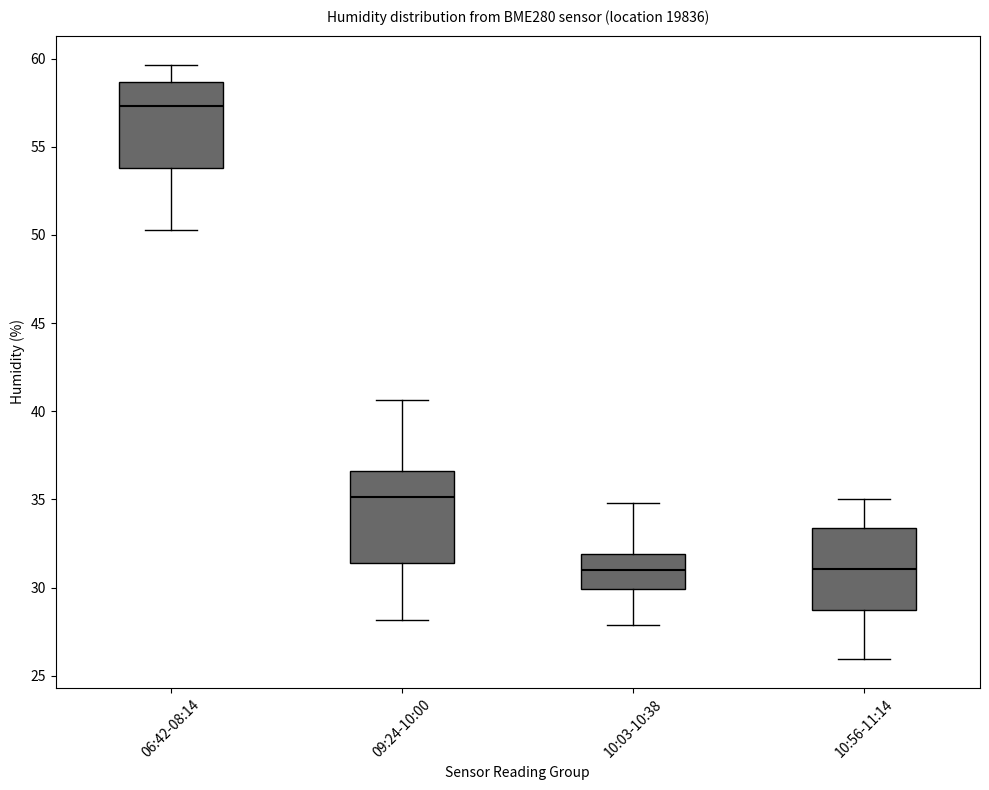

Reading left to right, read every box against the y-axis: the position of its median line, the range the box covers, and the ends of its whiskers. The values are not printed on the chart, so give them approximately, as read against the axis.

06:42-08:14: median 57.5, box 54.0 to 58.5, whiskers 50.5 to 59.5
09:24-10:00: median 35.0, box 31.5 to 36.5, whiskers 28.0 to 40.5
10:03-10:38: median 31.0, box 30.0 to 32.0, whiskers 28.0 to 35.0
10:56-11:14: median 31.0, box 28.5 to 33.5, whiskers 26.0 to 35.0